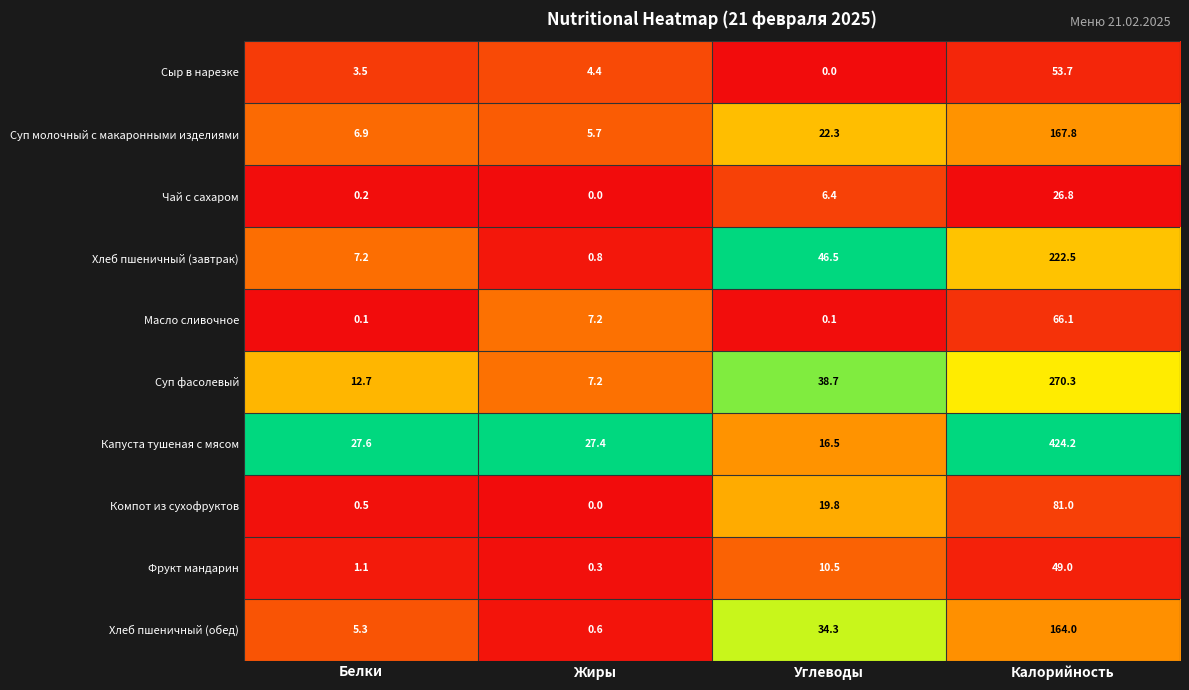

At how many categories does at least one series exceed 0?

4